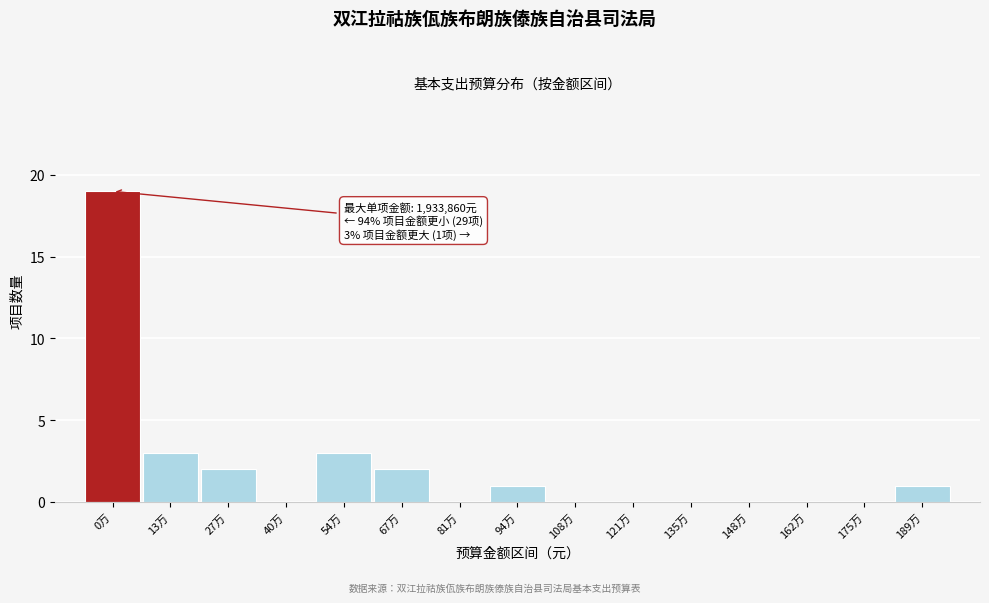

Reading left to right, extract all data points from this chart.

0万=19	13万=3	27万=2	40万=0	54万=3	67万=2	81万=0	94万=1	108万=0	121万=0	135万=0	148万=0	162万=0	175万=0	189万=1